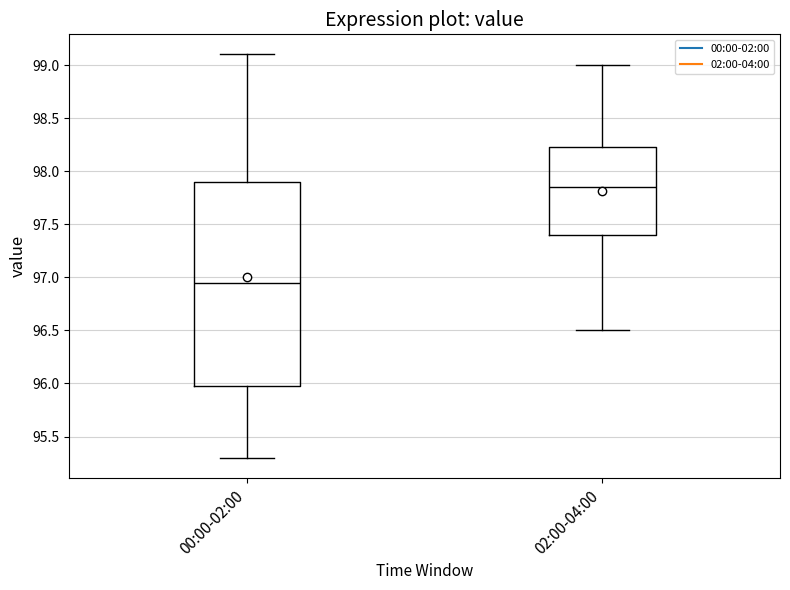

Where does the upper whisker of the box for 02:00-04:00 end on the y-axis? The values are not printed on the chart, so give them approximately, as read against the axis.

99.00